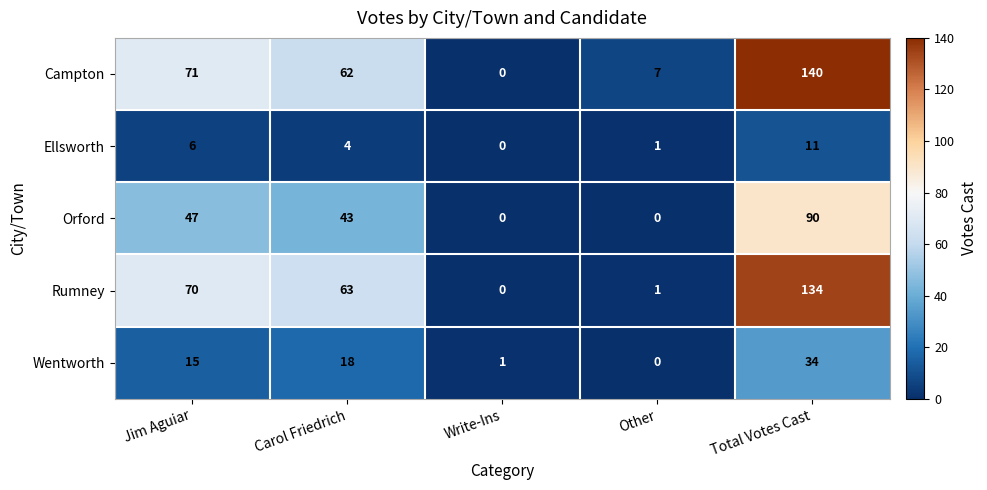

The Orford series shows 0 at Other. True or false?

True